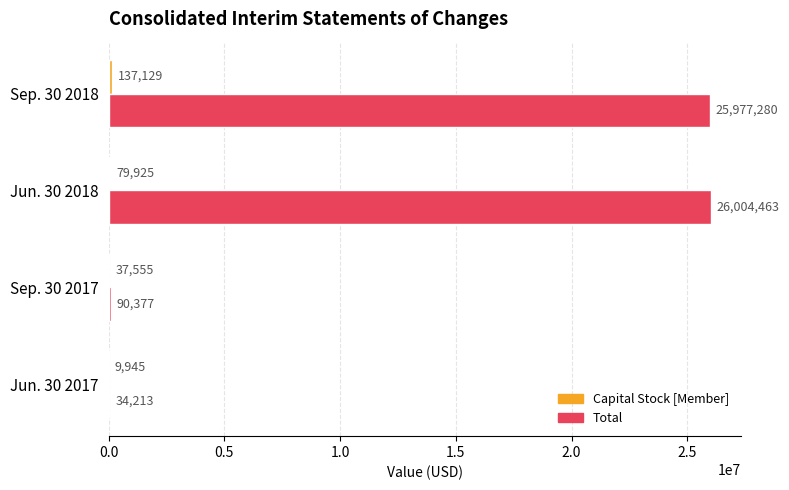

Is it true that Total equals 26004463 at Jun. 30 2018?

True